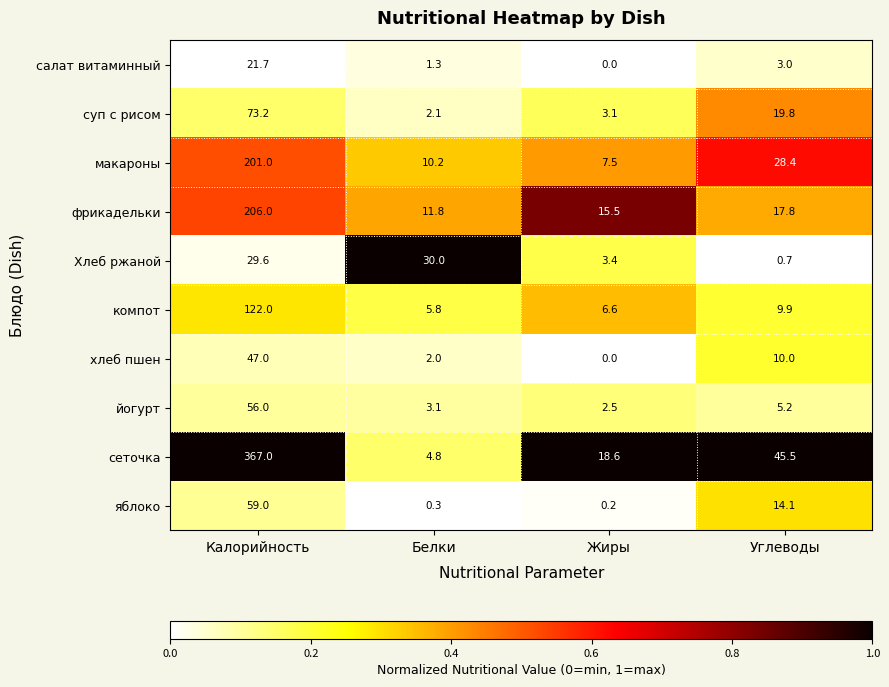

At which category is the sum across all series the highest?

Калорийность